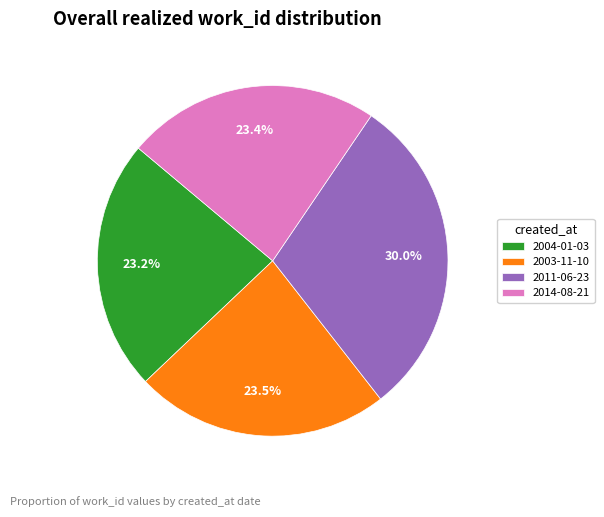

Which slice is the largest?

2011-06-23